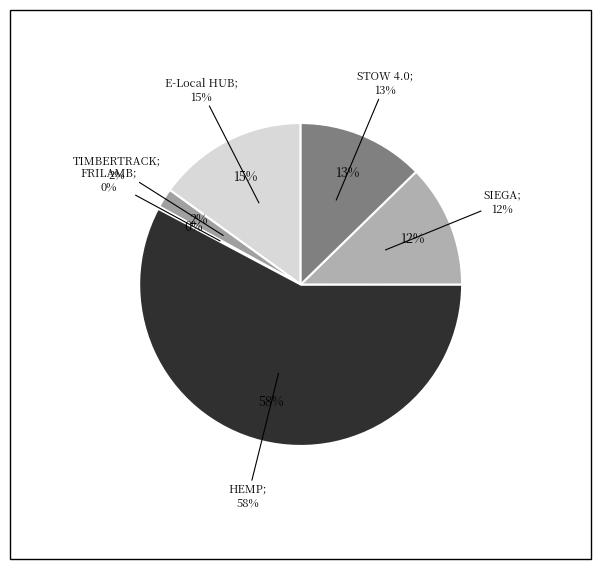

How many slices are in this pie chart?

6